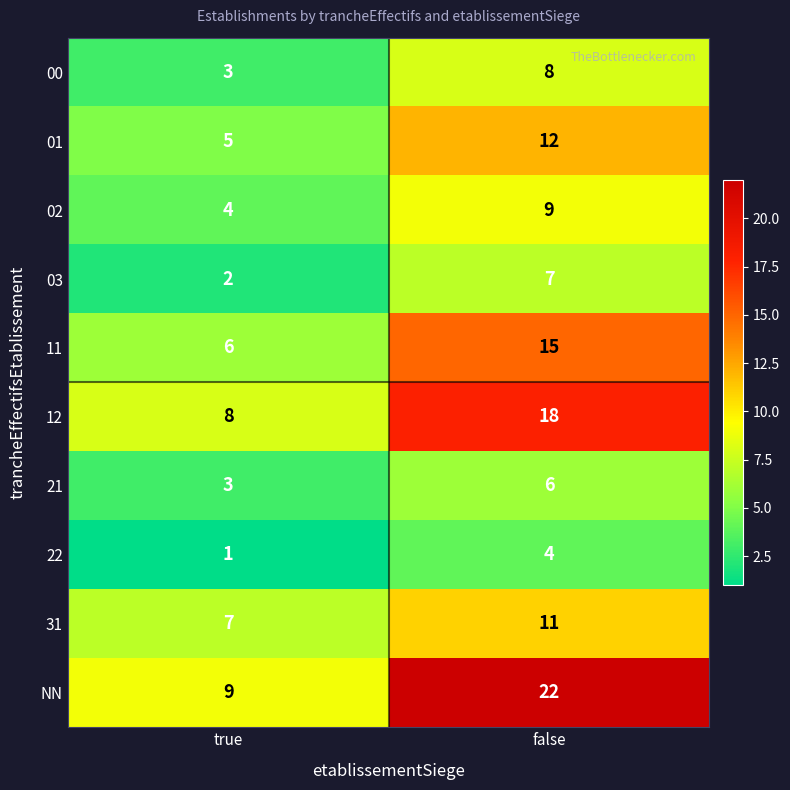

Count the number of data series in this chart.

10